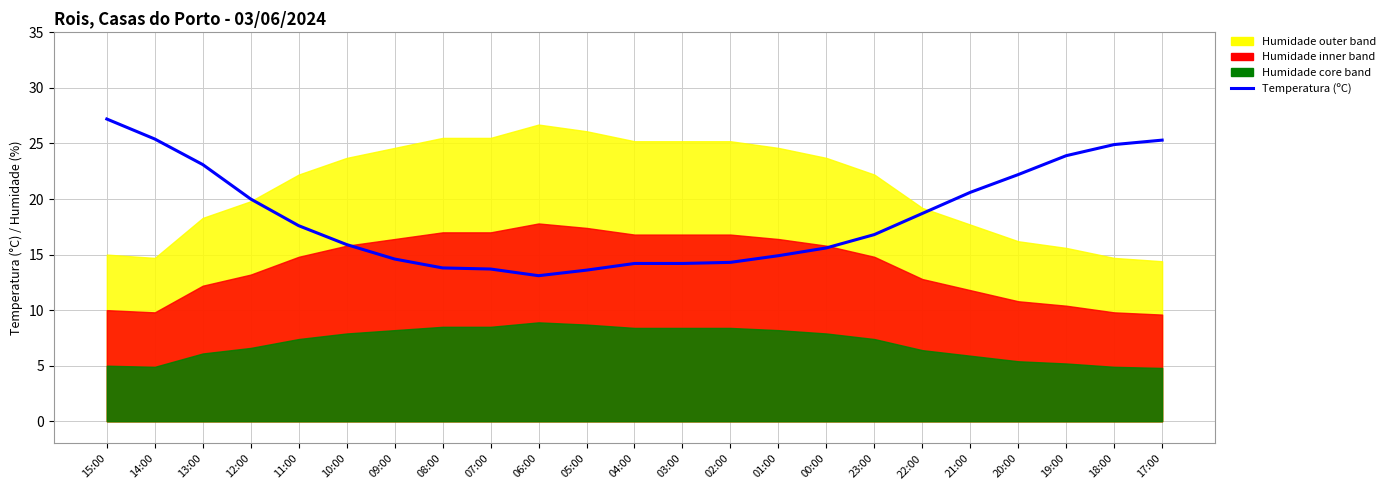

What is the maximum value shown in the chart?

27.2